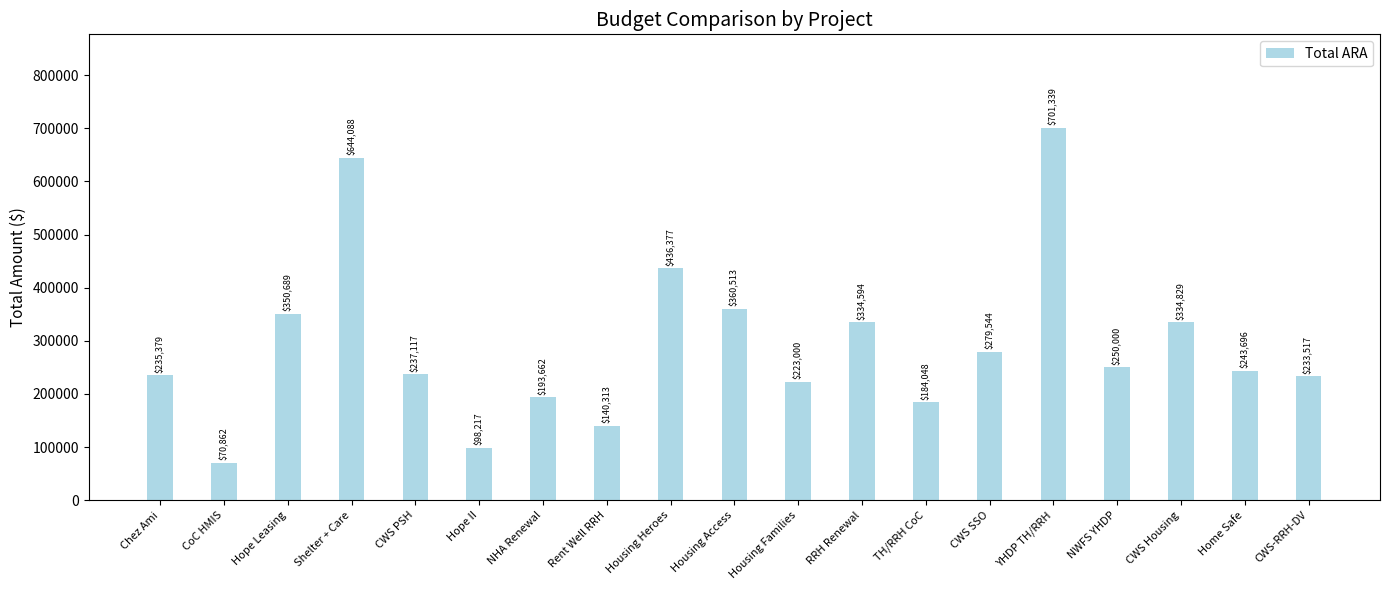

Reading left to right, list all the values displayed in this chart.

Chez Ami=235379	CoC HMIS=70862	Hope Leasing=350689	Shelter + Care=644088	CWS PSH=237117	Hope II=98217	NHA Renewal=193662	Rent Well RRH=140313	Housing Heroes=436377	Housing Access=360513	Housing Families=223000	RRH Renewal=334594	TH/RRH CoC=184048	CWS SSO=279544	YHDP TH/RRH=701339	NWFS YHDP=250000	CWS Housing=334829	Home Safe=243696	CWS-RRH-DV=233517